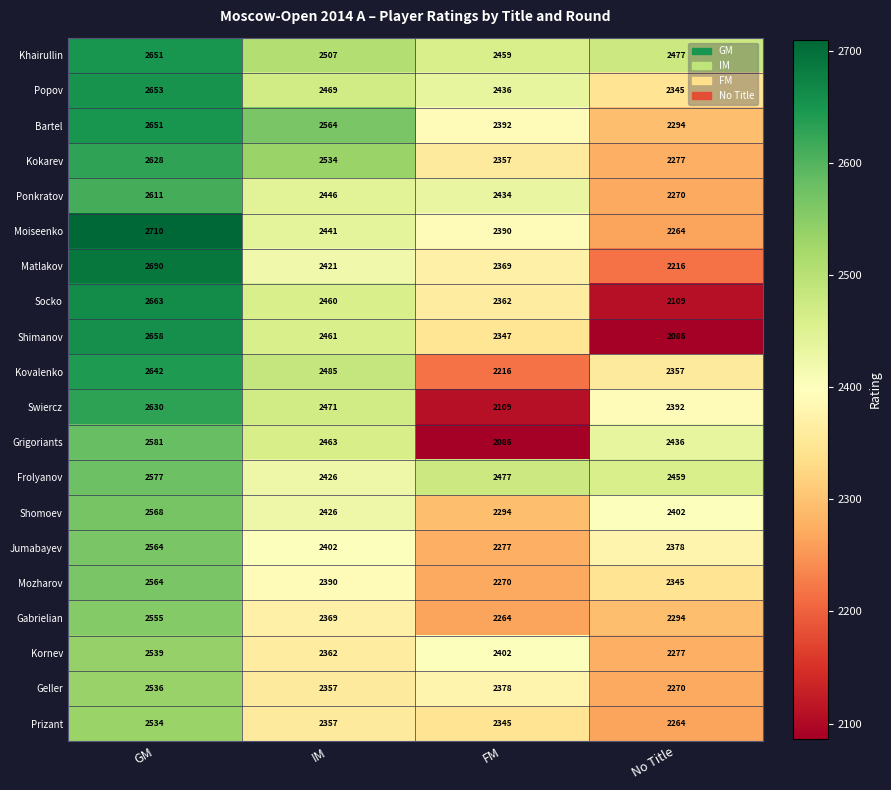

What is the approximate value of Gabrielian at IM?

2369